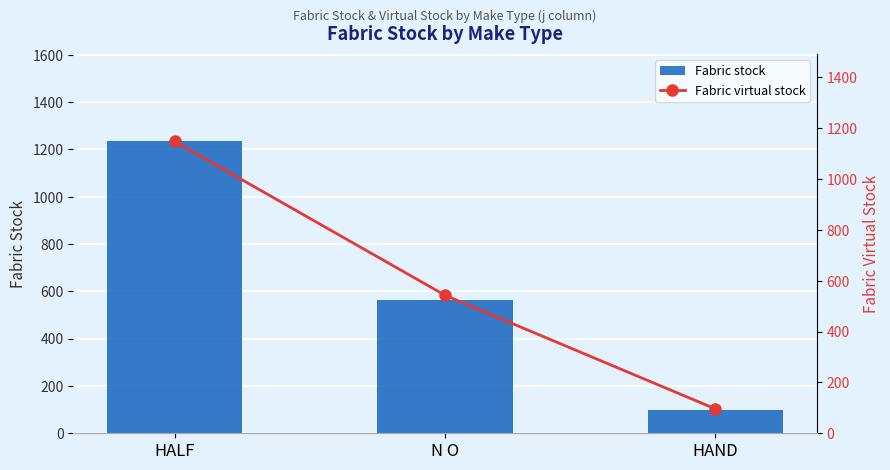

What value does the Fabric virtual stock series have at HAND?

96